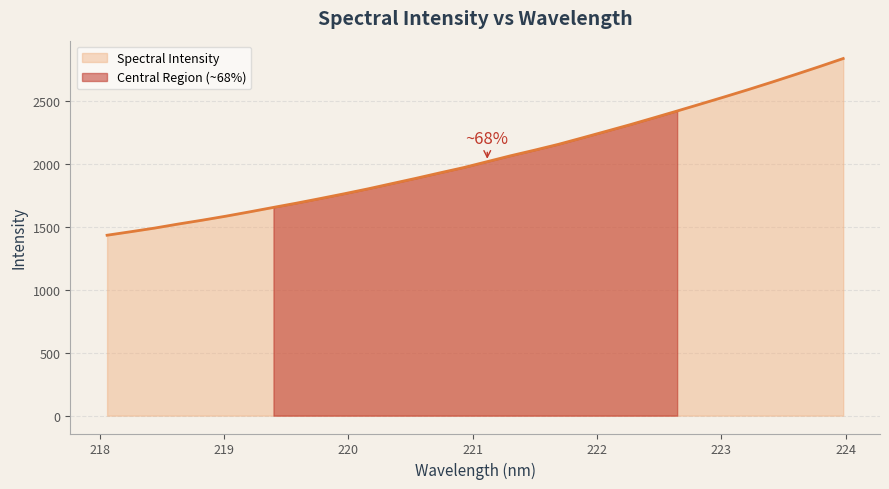

What is the sum of the values at 218.442 and 221.4993?

3597.6